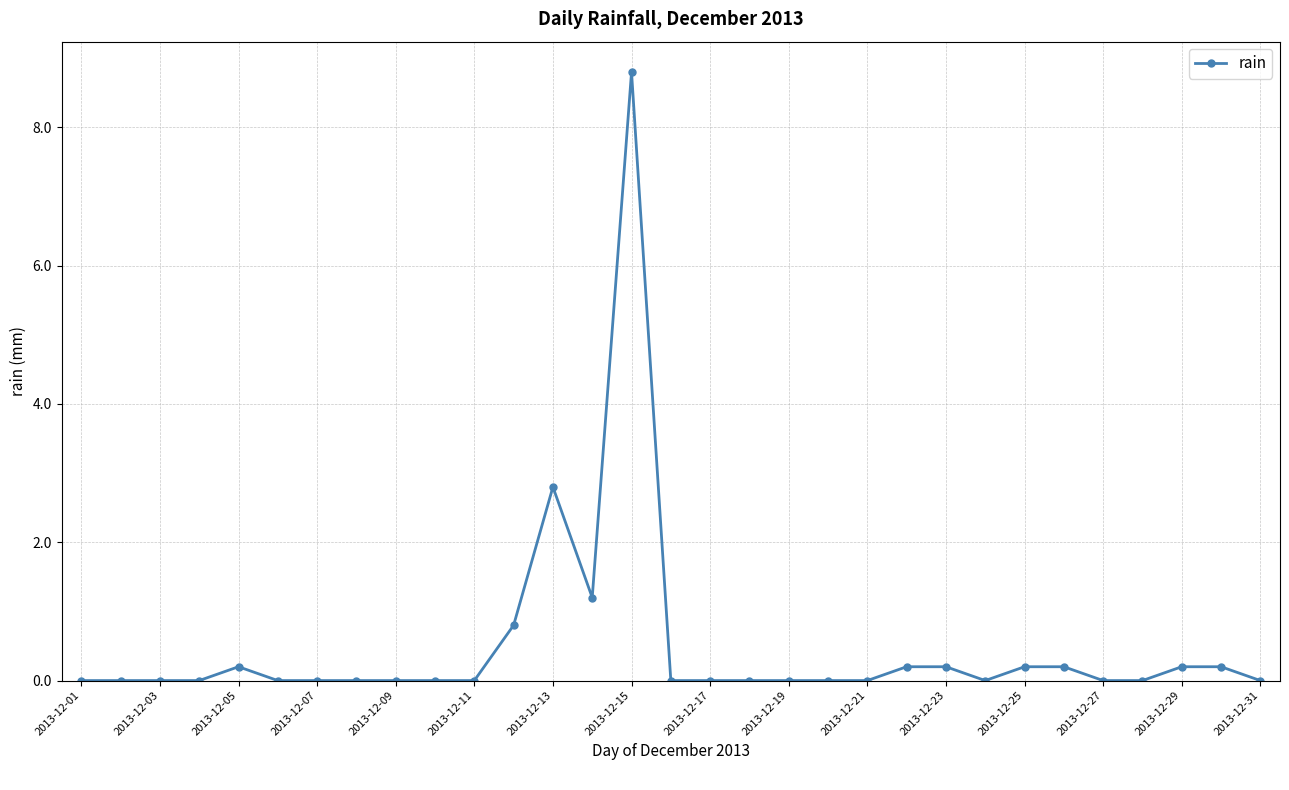

True or false: the data has more than 0 interior local peaks.

True